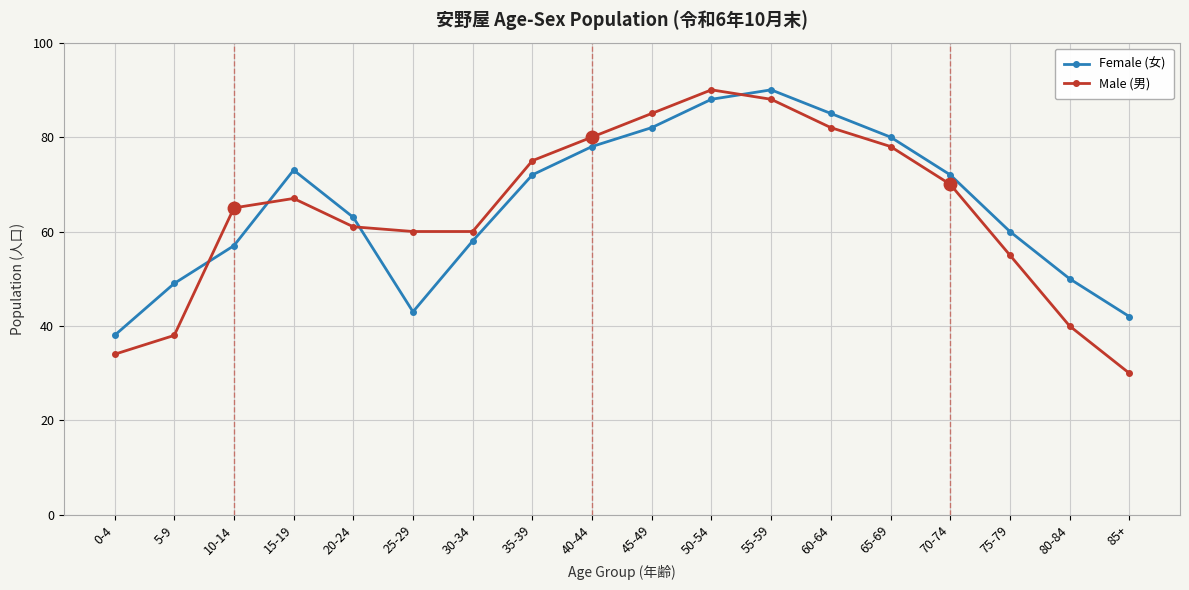

After their last crossing, which series has the higher values: Male (男) or Female (女)?

Female (女)